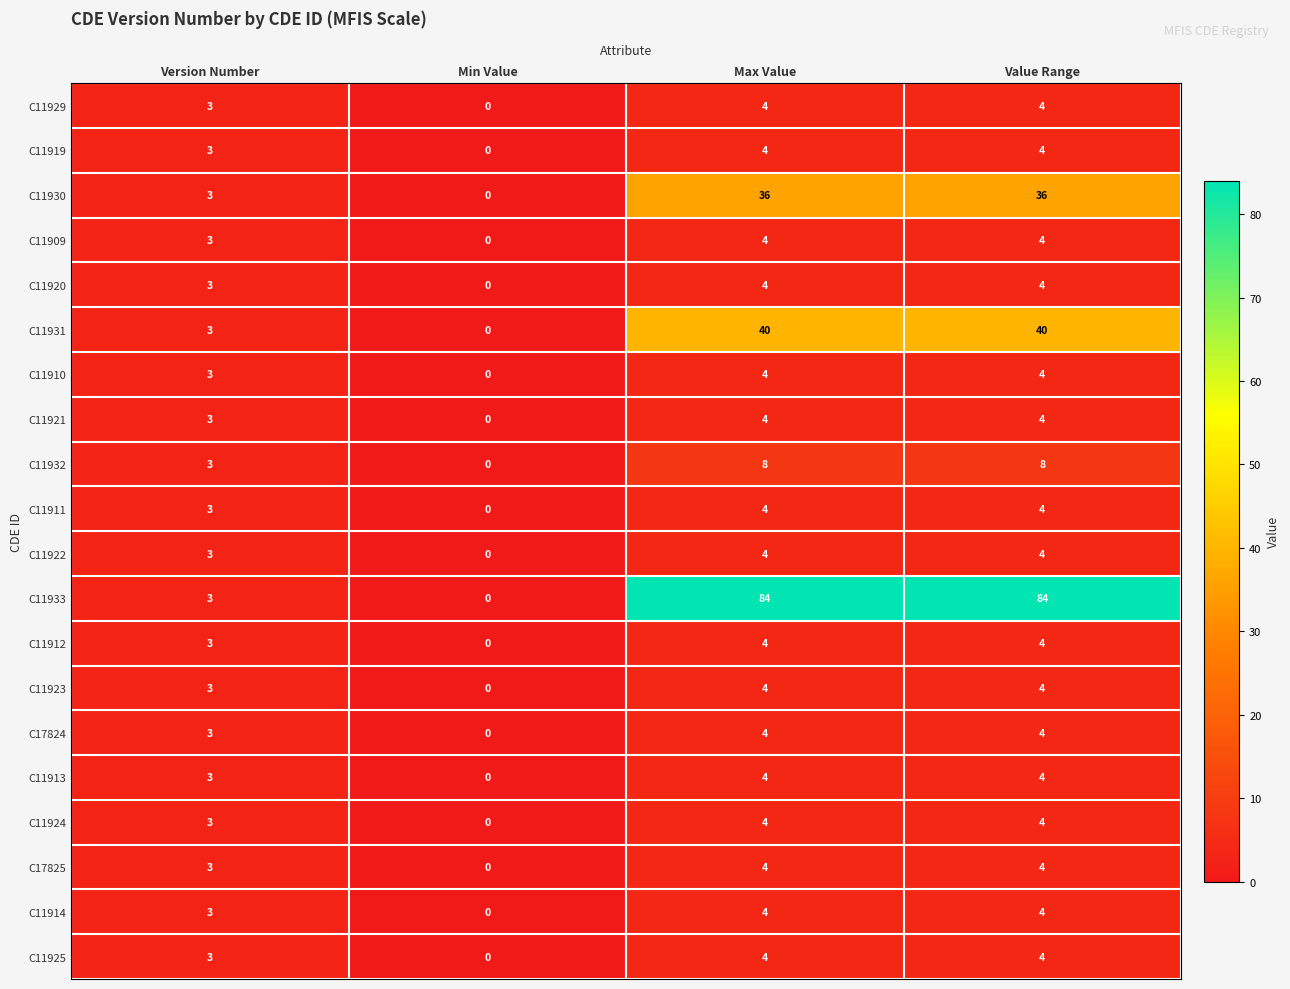

The C11920 series shows 0 at Min Value. True or false?

True